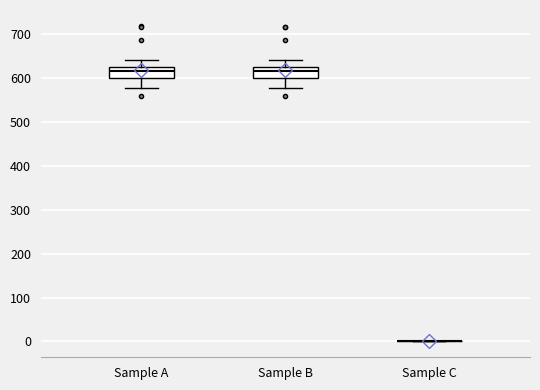

Reading left to right, read every box against the y-axis: the position of its median line, the range the box covers, and the ends of its whiskers. The values are not printed on the chart, so give them approximately, as read against the axis.

Sample A: median 620 (inside the box), box 600 to 620, whiskers 580 to 640
Sample B: median 620 (just below the box's upper edge), box 600 to 620, whiskers 580 to 640
Sample C: box collapsed to a line at 0, whiskers 0 to 0